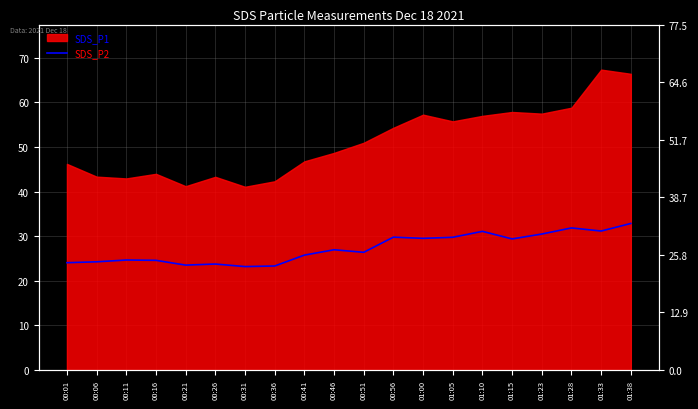

How many lines are shown in the chart?

1